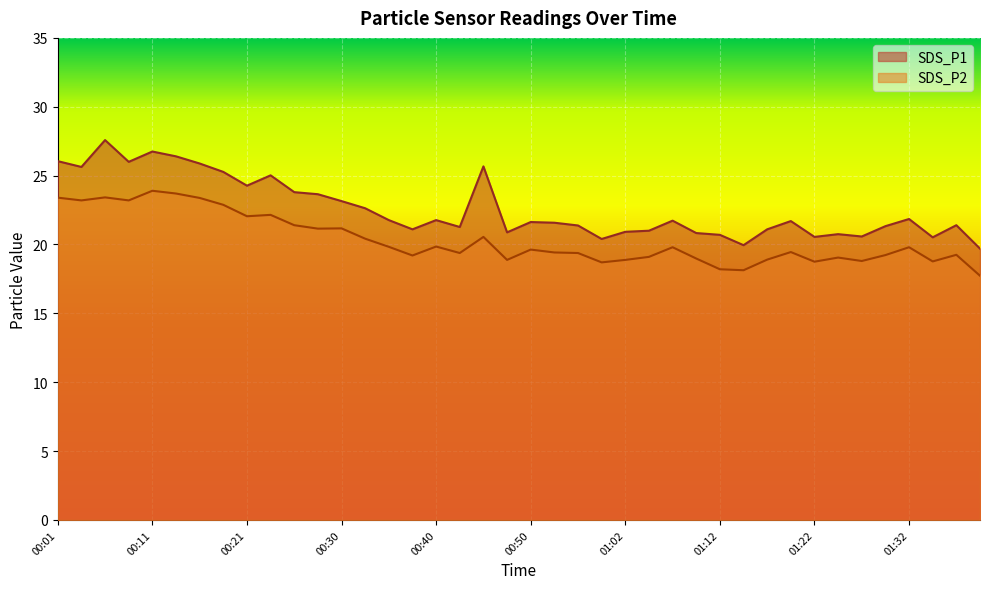

At which label is SDS_P2 closest to 20?

00:40